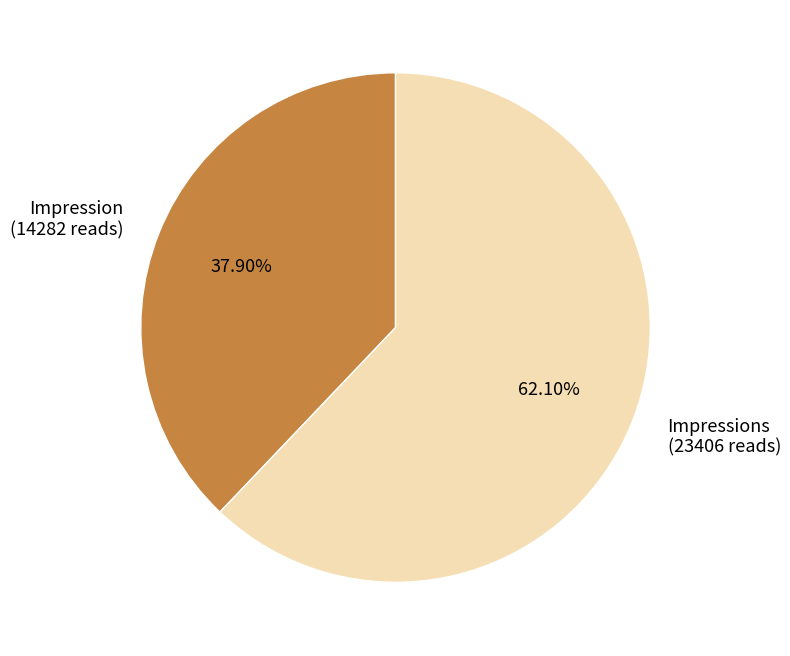

Which category has the smallest portion of the pie?

Impression (14282 reads)